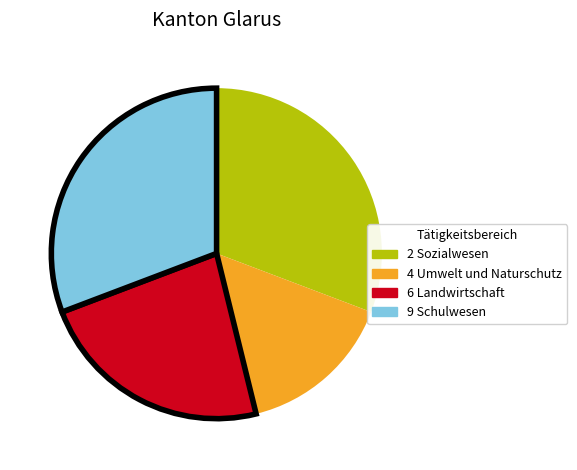

Approximately how many times larger is the value at 9 Schulwesen compared to 2 Sozialwesen?

1.0